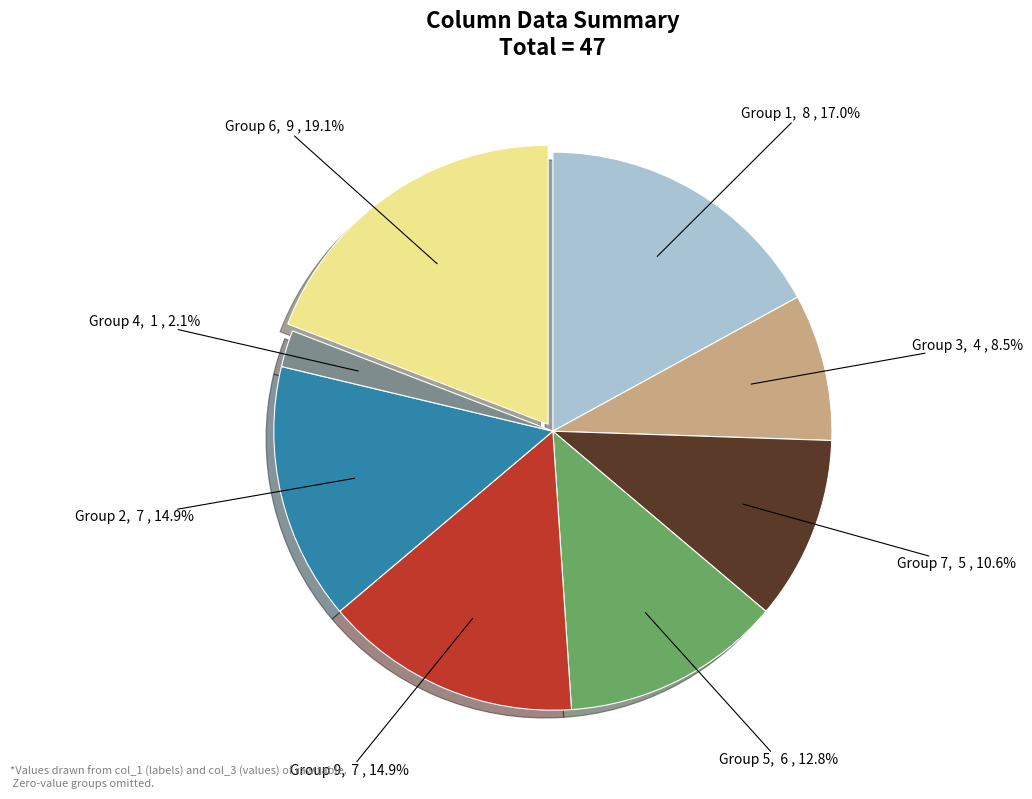

Does any single category account for the majority?

No